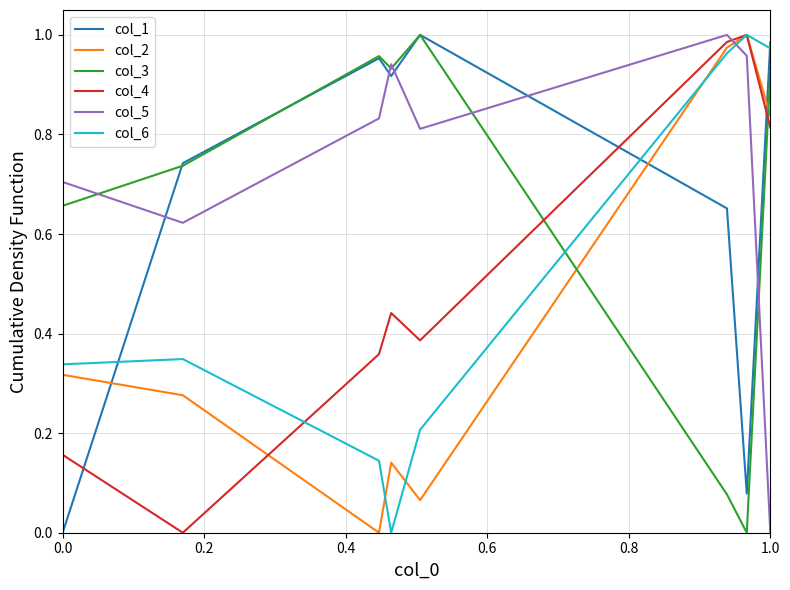

Which series has the largest total across all categories?

col_5